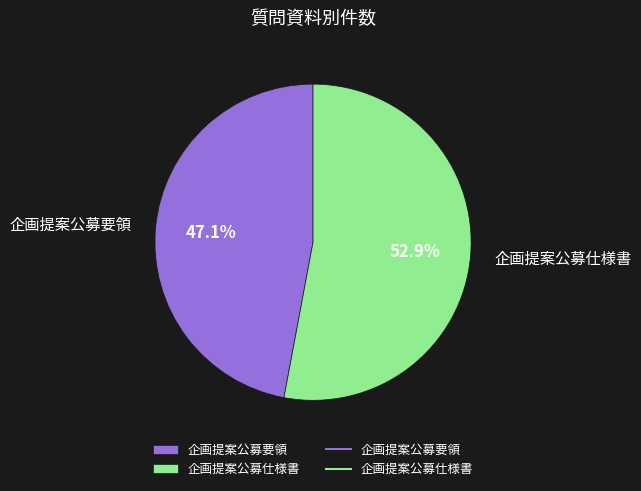

Which slice represents more than half of the pie?

企画提案公募仕様書